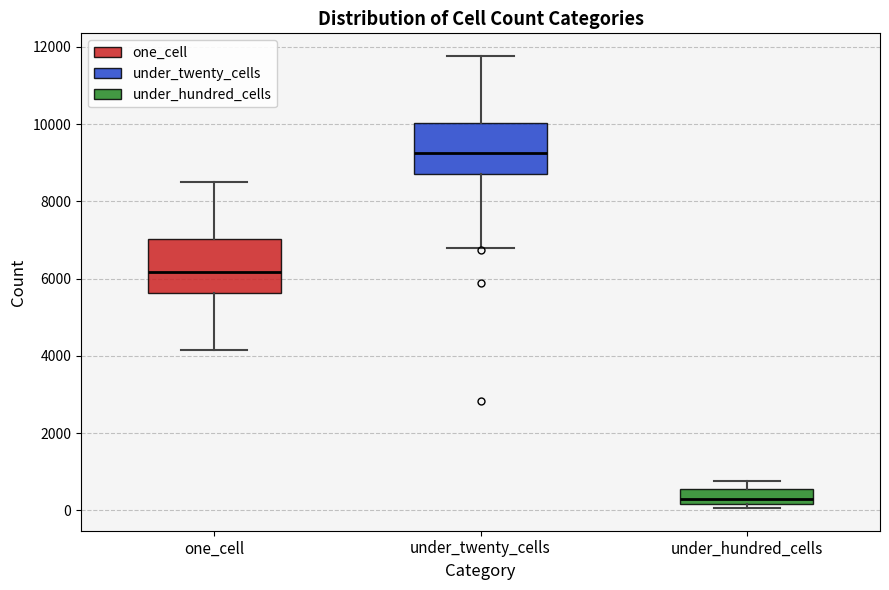

Which box has the highest median line?

under_twenty_cells